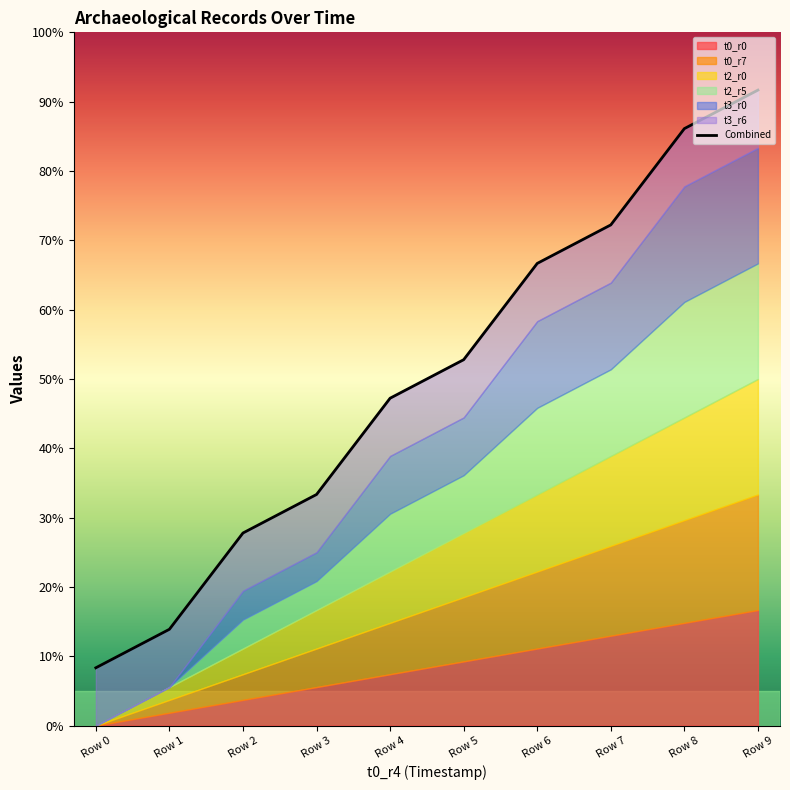

Is it true that the value at Row 1 is 13.9?

True